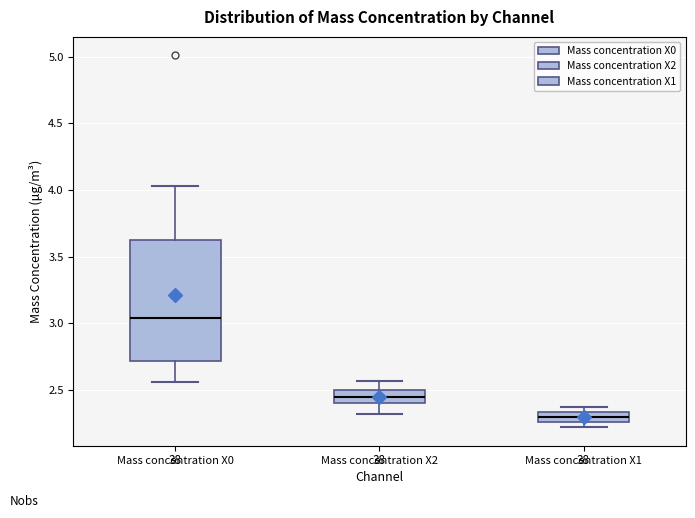

Reading left to right, read every box against the y-axis: the position of its median line, the range the box covers, and the ends of its whiskers. The values are not printed on the chart, so give them approximately, as read against the axis.

Mass concentration X0: median 3.05, box 2.70 to 3.60, whiskers 2.55 to 4.05
Mass concentration X2: median 2.45, box 2.40 to 2.50, whiskers 2.30 to 2.55
Mass concentration X1: median 2.30, box 2.25 to 2.35, whiskers 2.20 to 2.35 (just above the box's upper edge)